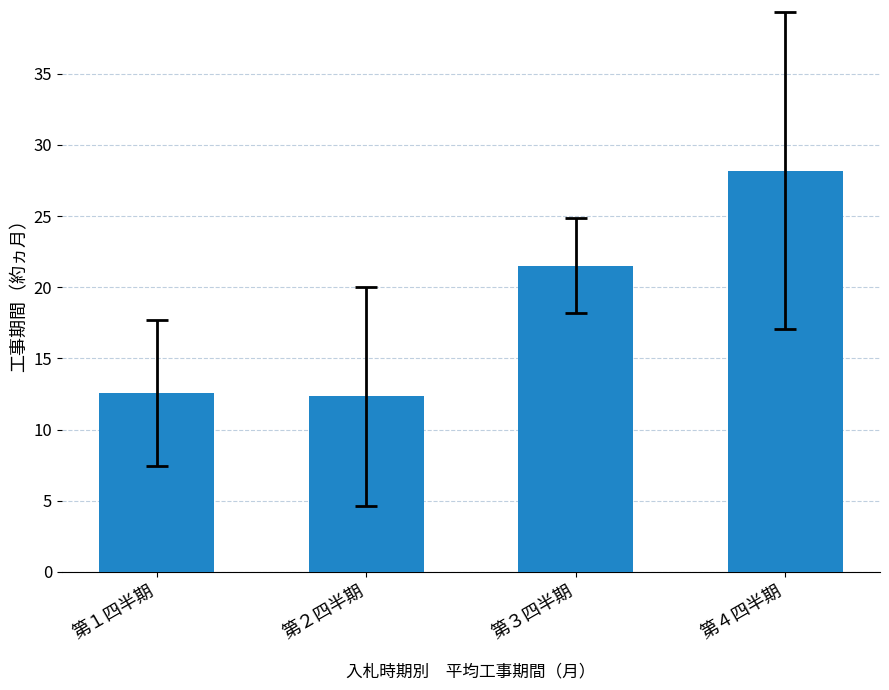

How many data points are less than 21?

2